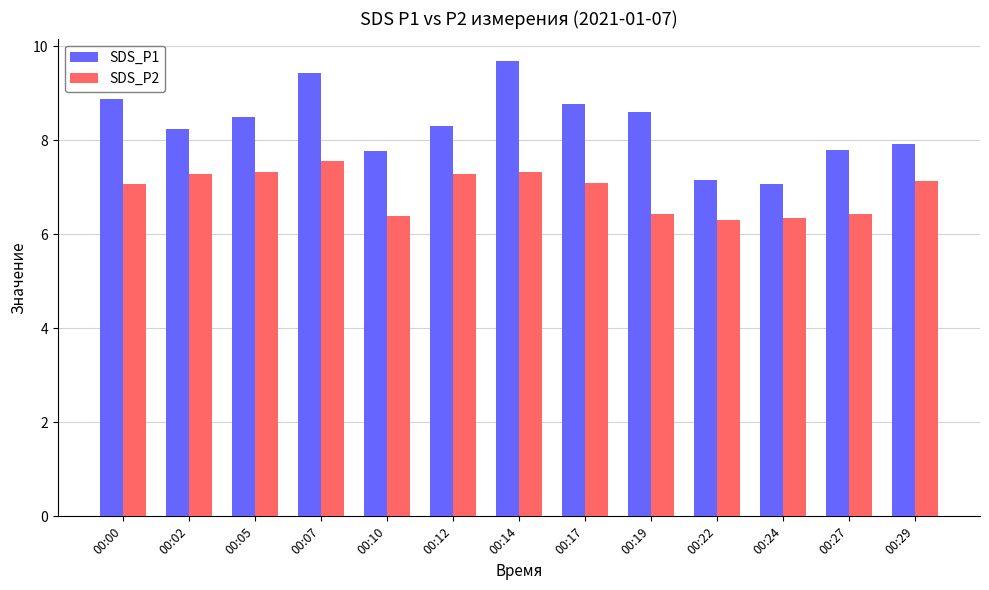

The value of SDS_P1 at 00:27 is 3.4. True or false?

False